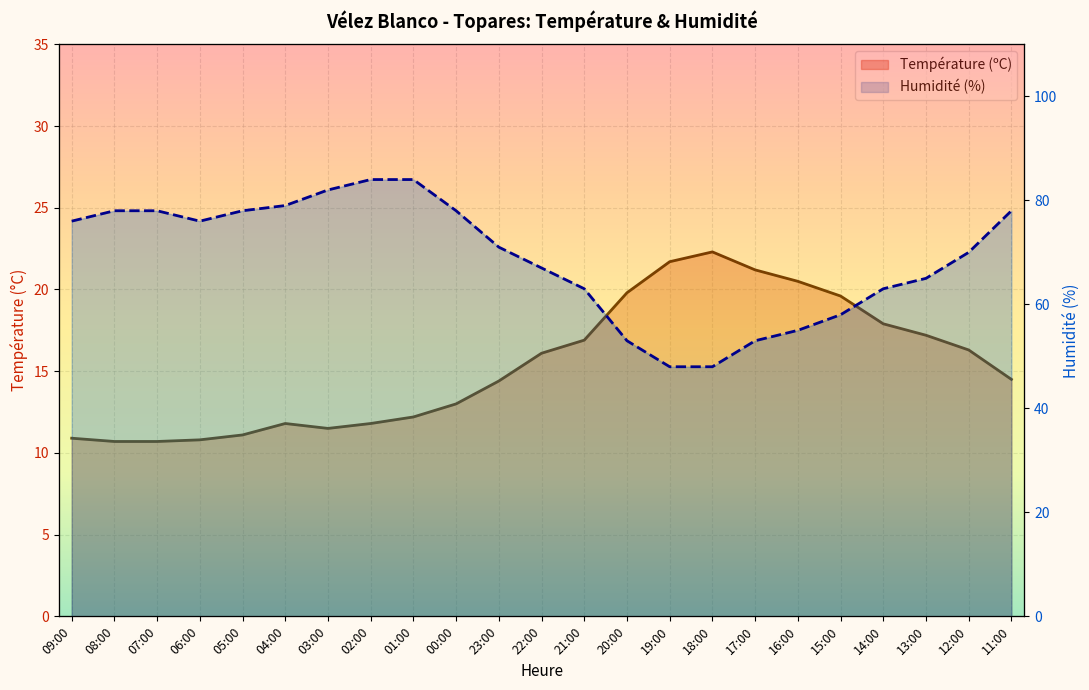

Where does the Humidité (%) series first go above 71?

09:00